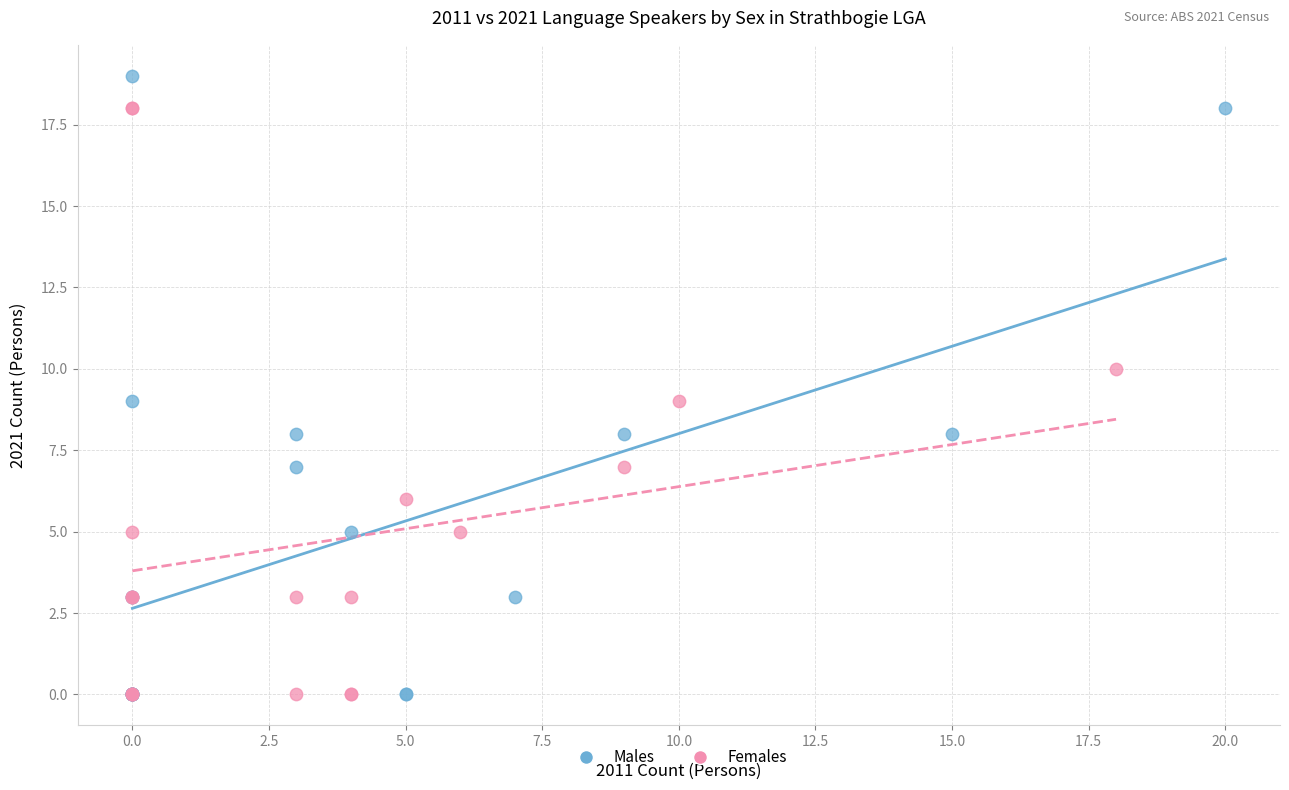

Which series reaches the maximum Y coordinate?

Males